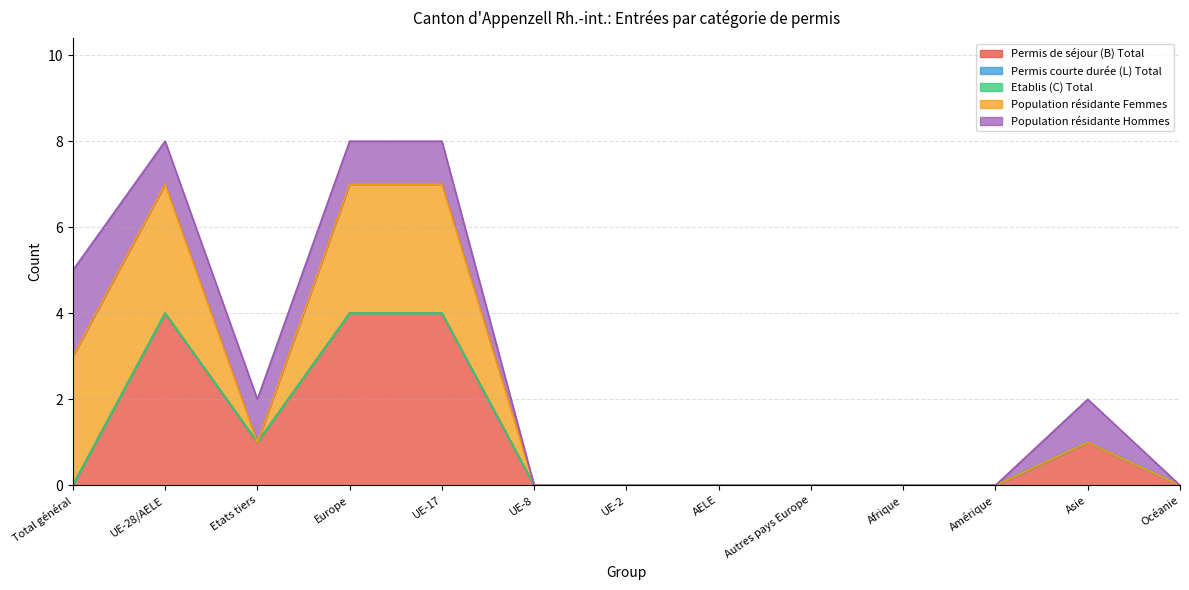

Which series has the largest total across all categories?

Permis de séjour (B) Total